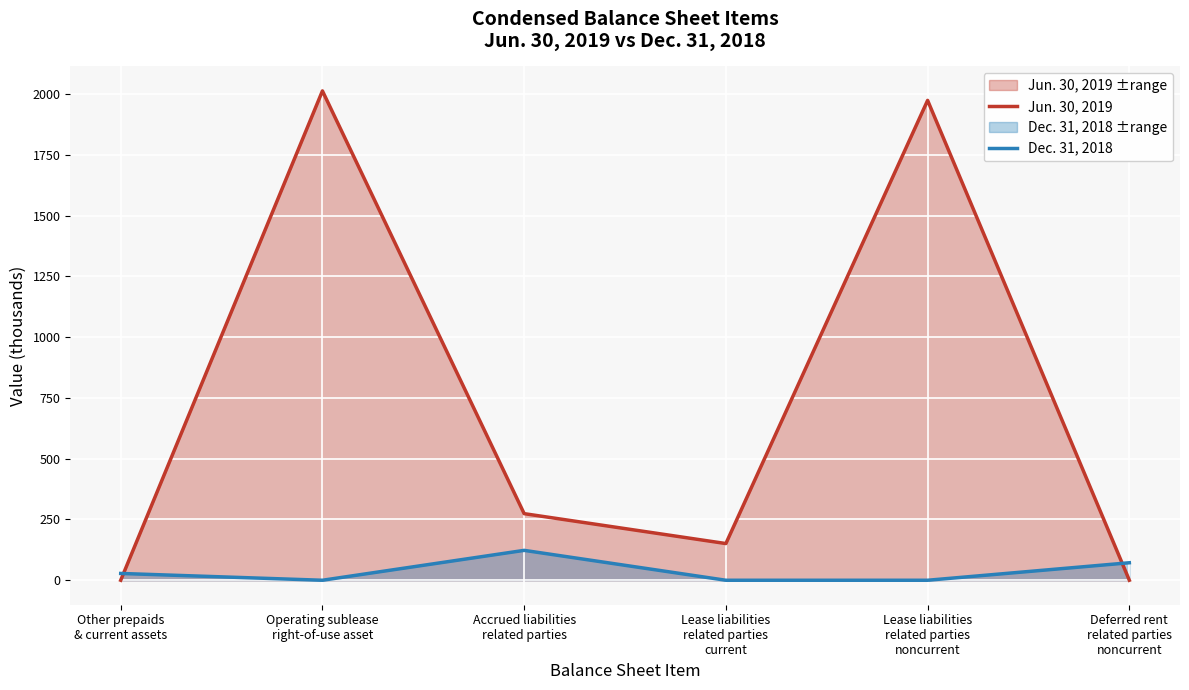

What is the label of the 3rd point from the right?

Lease liabilities
related parties
current